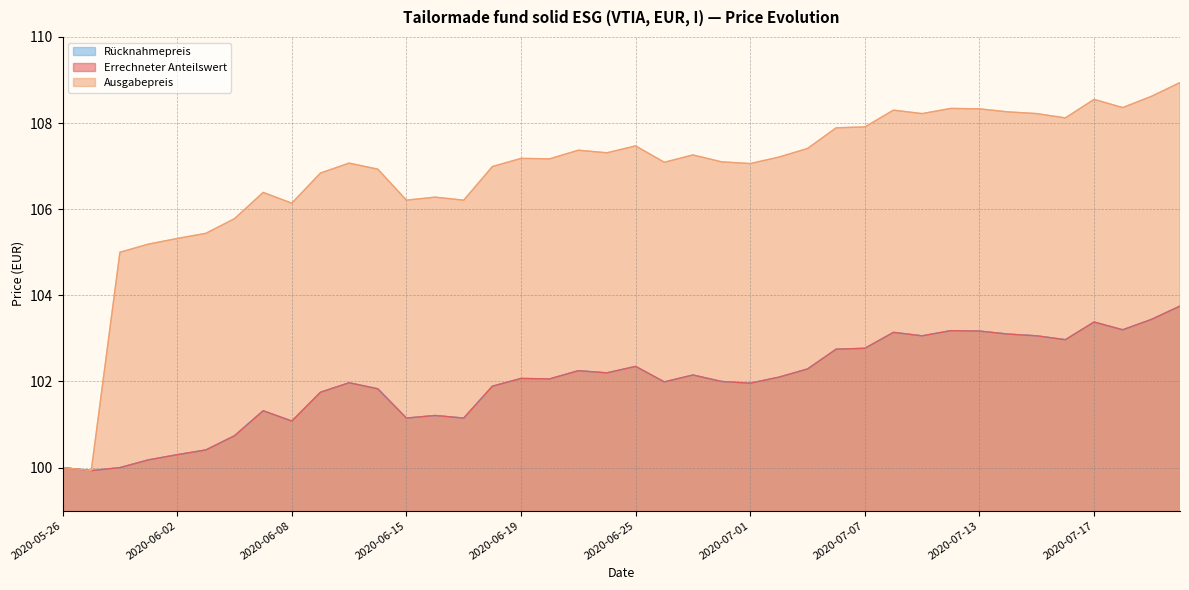

True or false: Errechneter Anteilswert has a value of 101.8 at 2020-06-09.

True